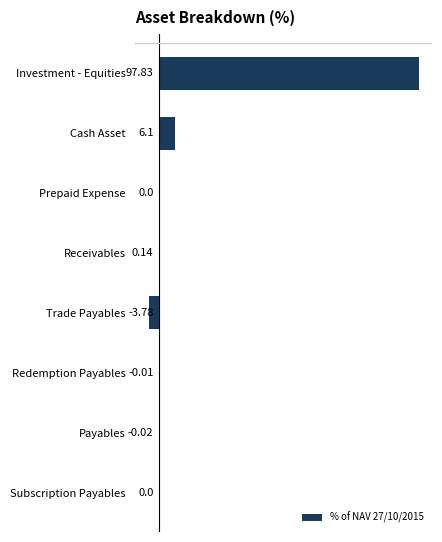

Where is the data nearest to the value 47?

Cash Asset